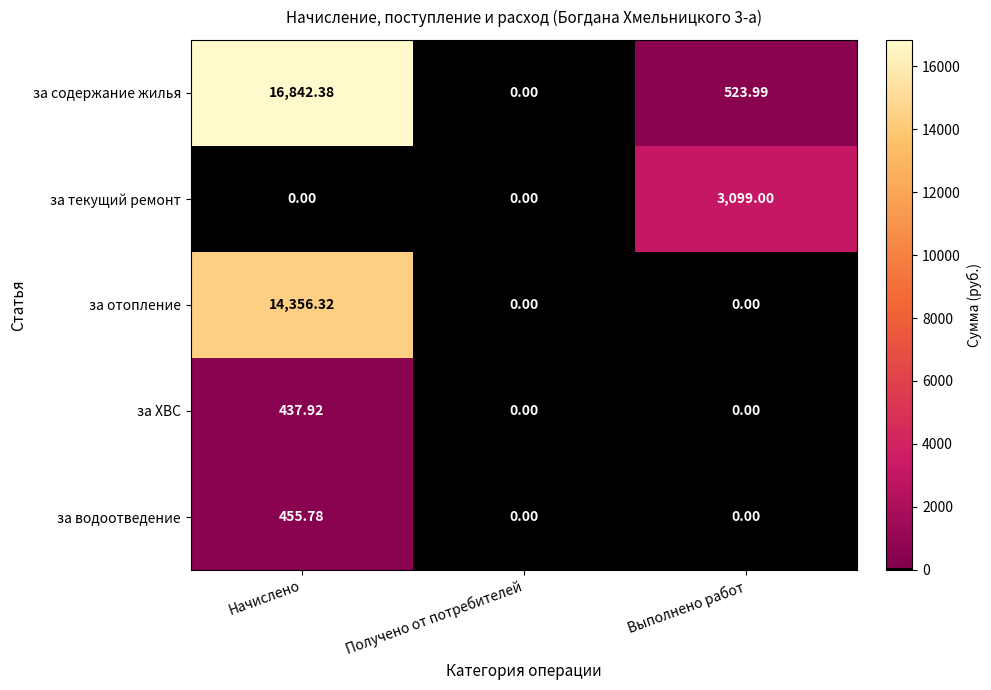

At which category is the sum across all series the highest?

Начислено